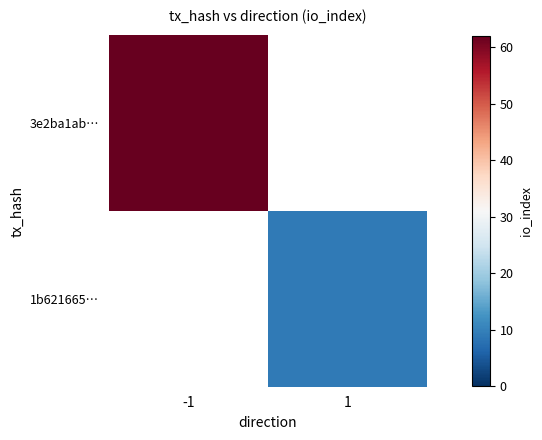

Which series has the largest range (max minus min)?

3e2ba1ab…